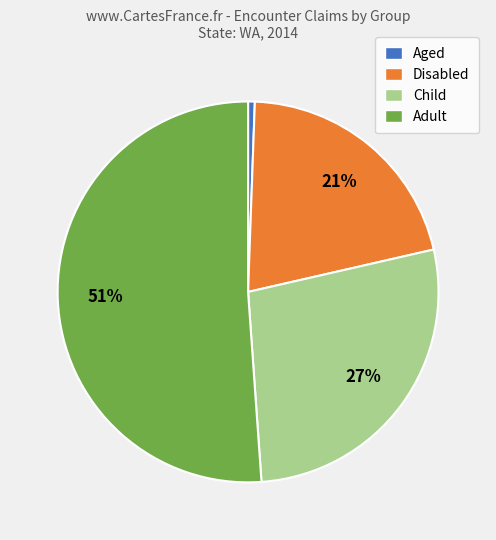

What is the smallest slice in the pie chart?

Aged